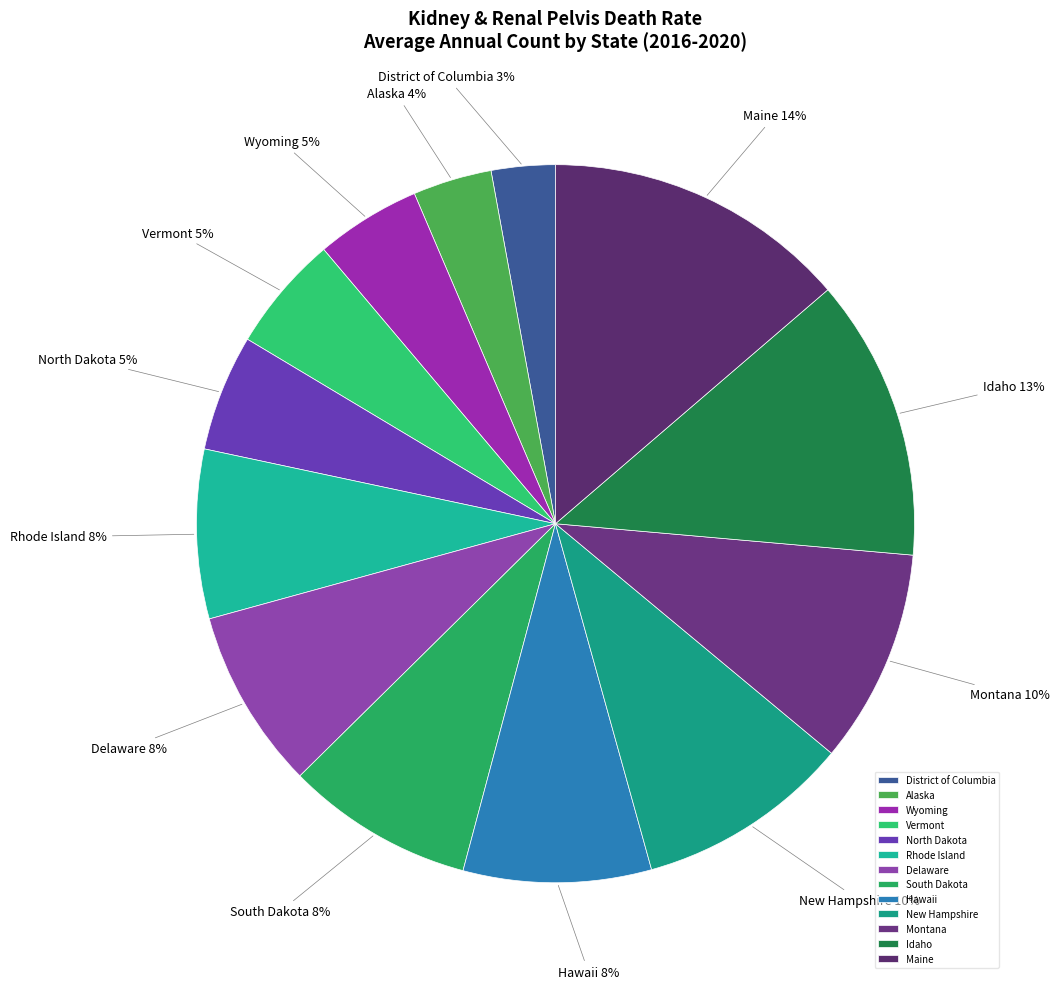

What is the ratio of the value at South Dakota to the value at Delaware?

1.0